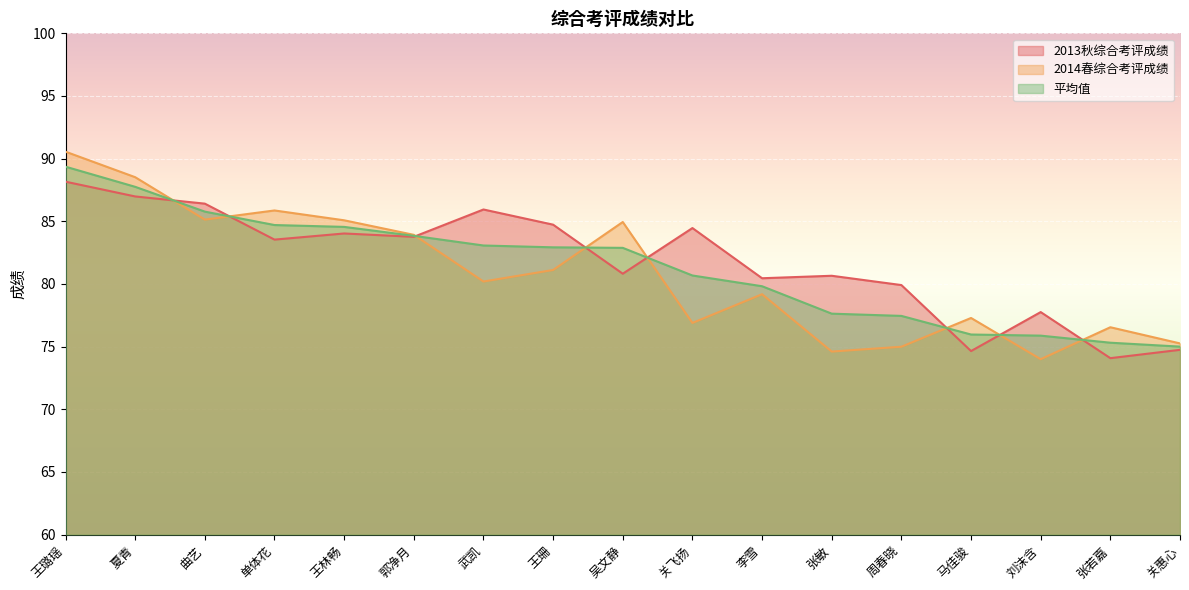

What position from the right is 关飞扬?

8